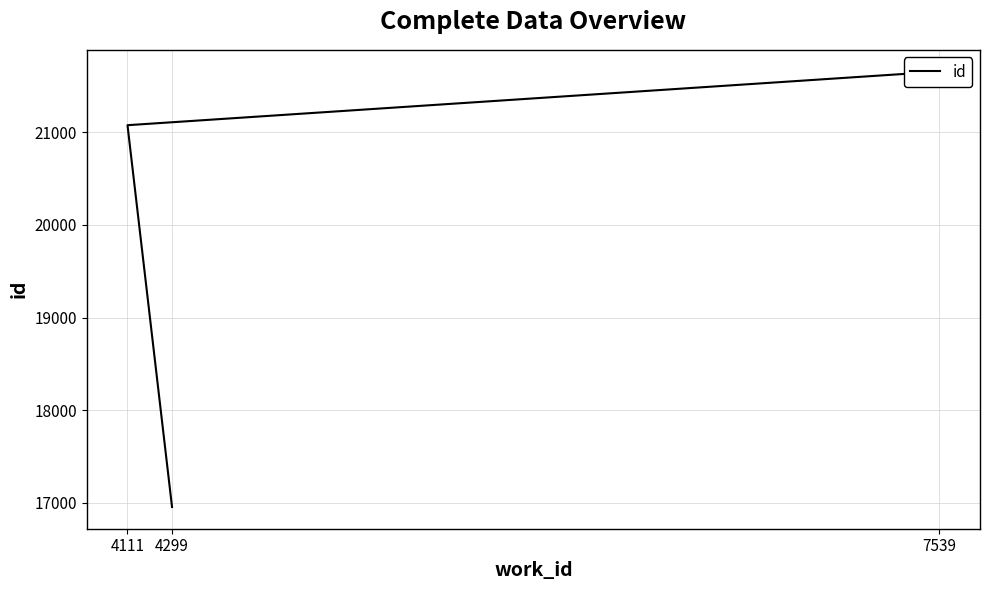

True or false: the data shows 16953 at 4299.

True